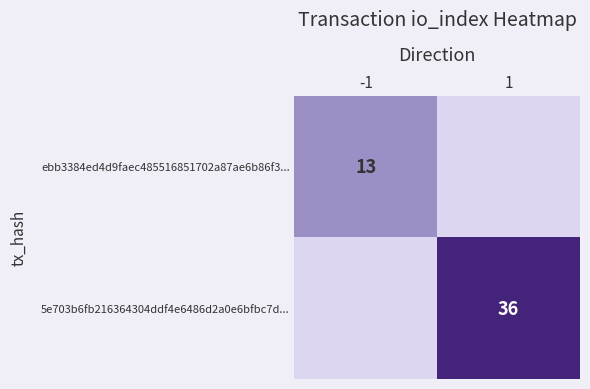

What is the spread (max minus min) of values at -1?

13